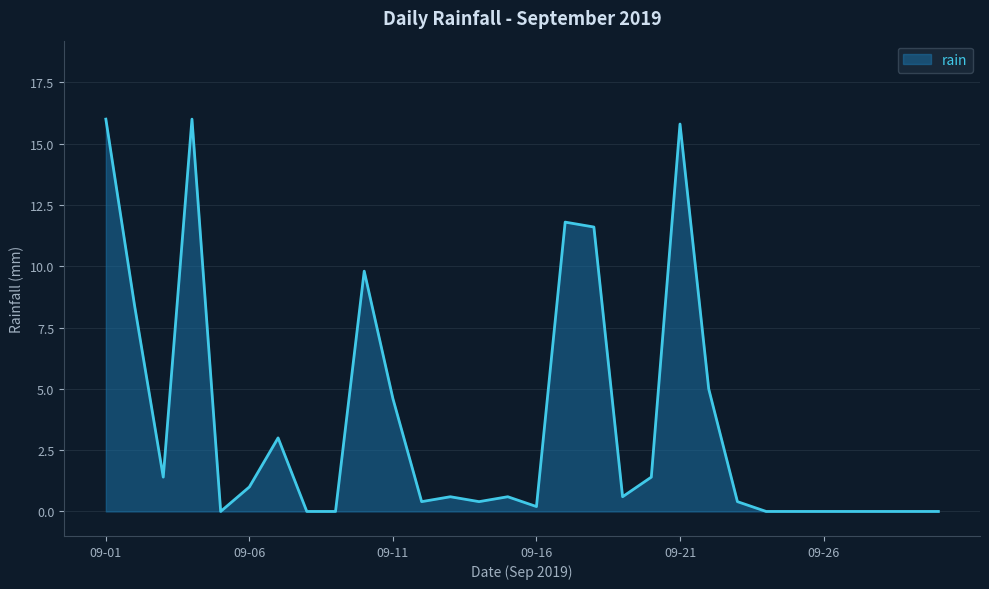

What is the maximum value shown in the chart?

16.0